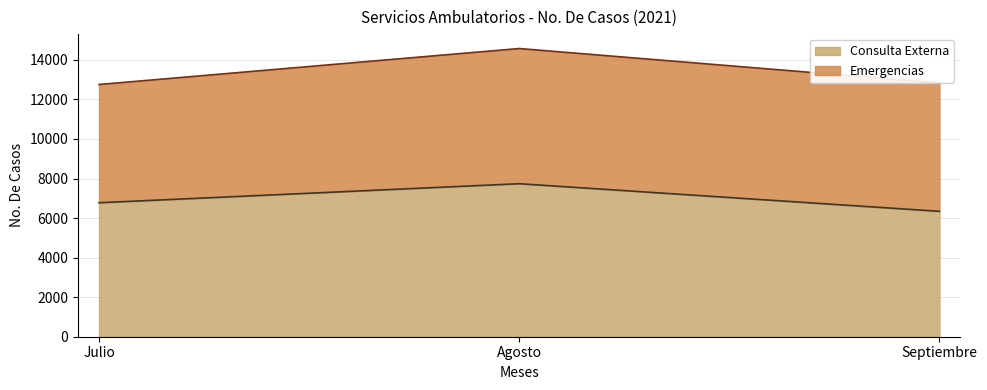

The chart shows a value of 6343 at Septiembre. True or false?

True